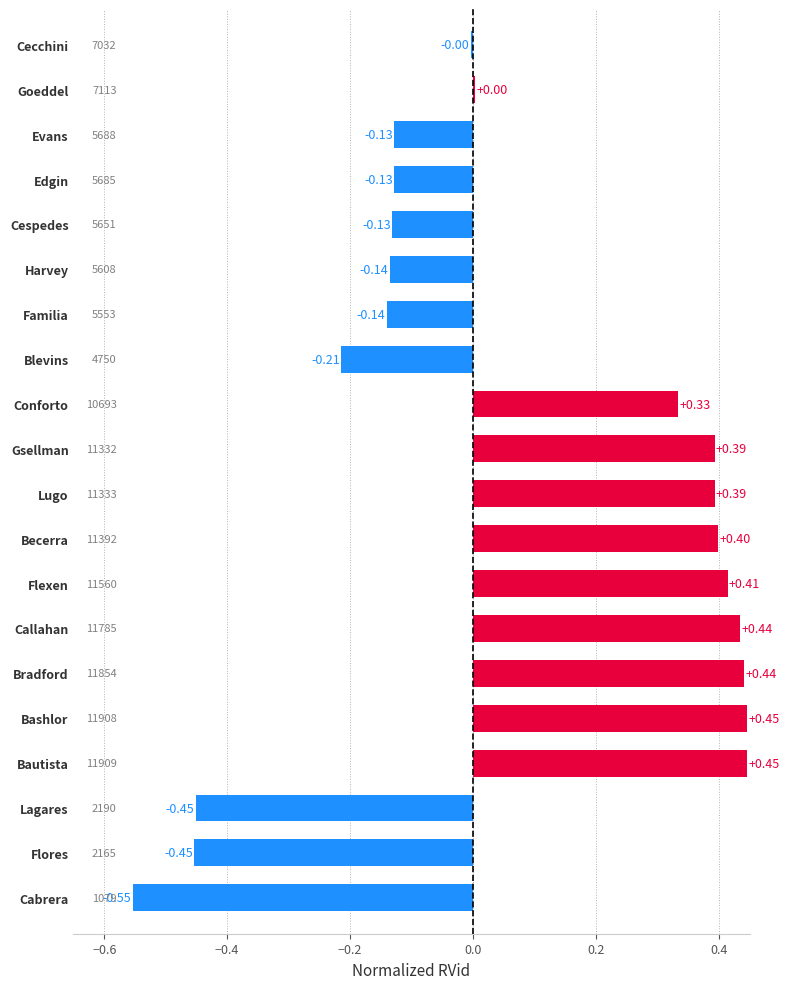

What is the difference between the maximum and minimum values?

1.0